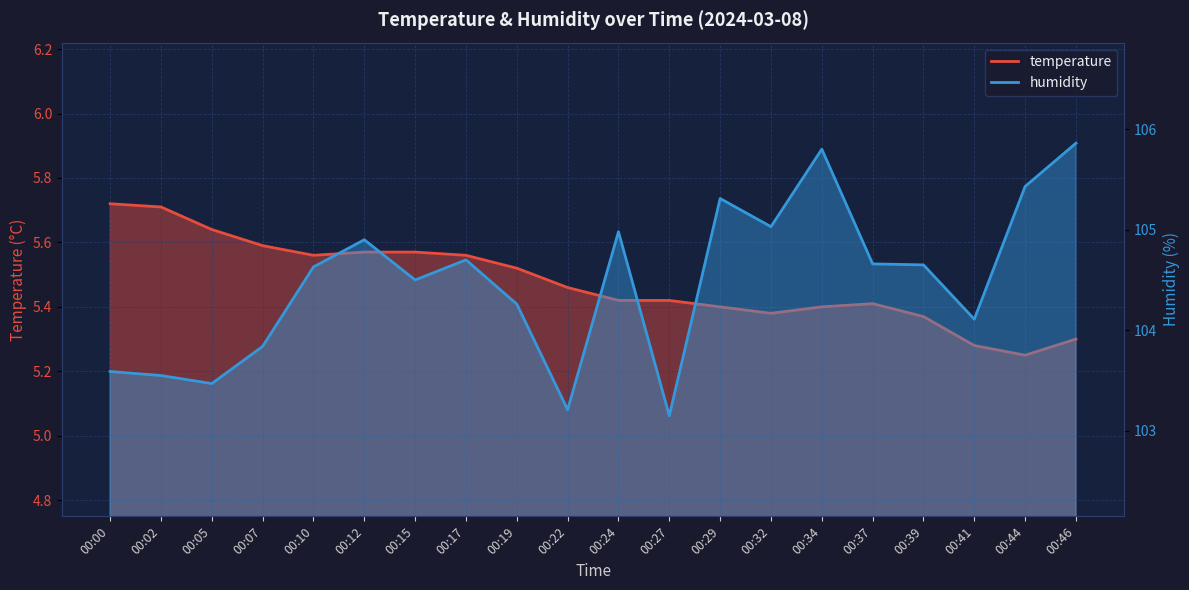

Is the value of humidity at 00:34 greater than the value of temperature at 00:07?

Yes